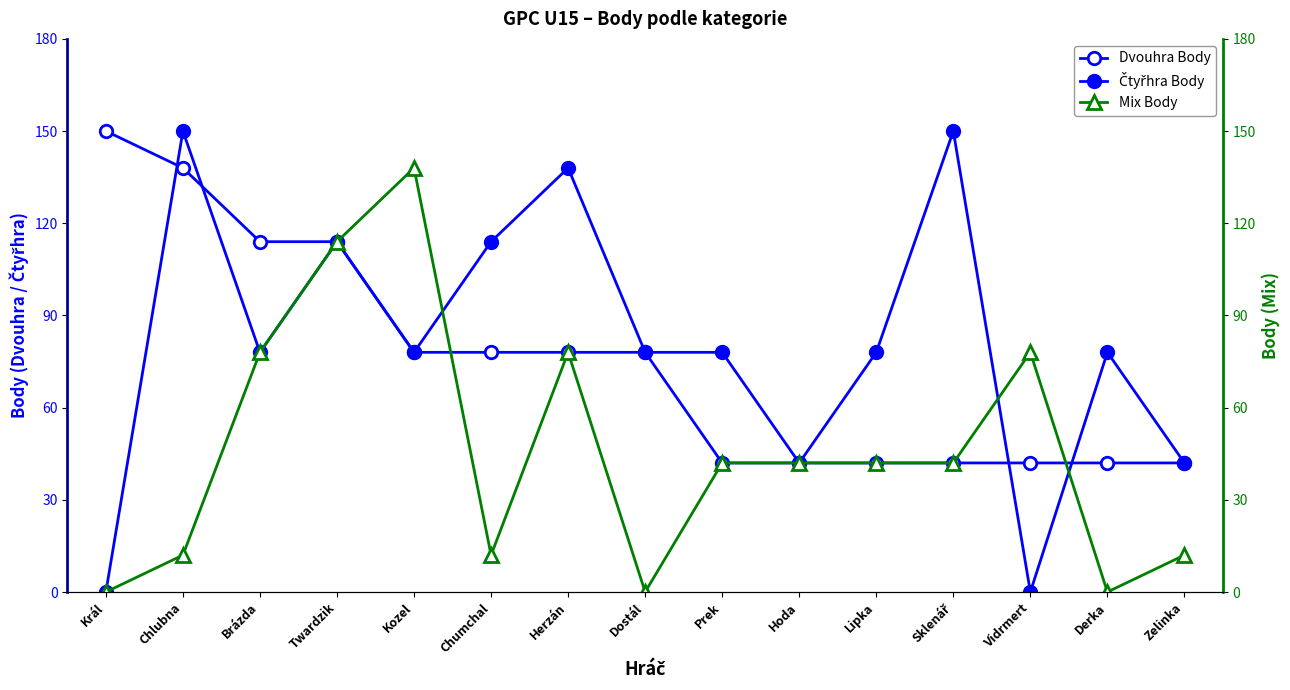

In Mix Body, how many points are lower than both neighbors (excluding endpoints)?

3